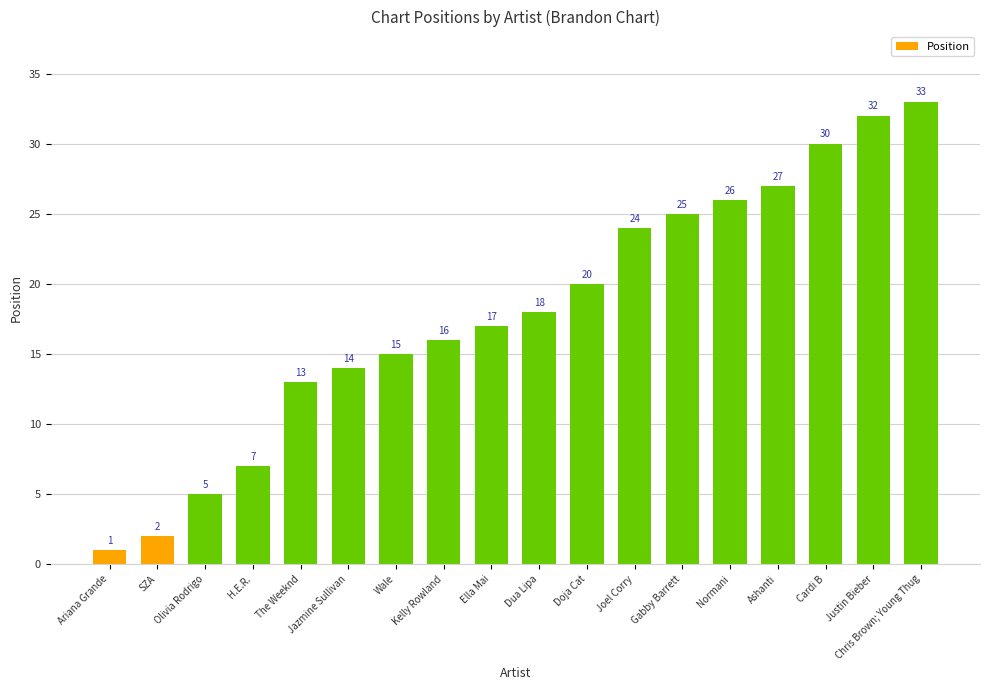

Rank the categories by value from highest to lowest.

Chris Brown; Young Thug, Justin Bieber, Cardi B, Ashanti, Normani, Gabby Barrett, Joel Corry, Doja Cat, Dua Lipa, Ella Mai, Kelly Rowland, Wale, Jazmine Sullivan, The Weeknd, H.E.R., Olivia Rodrigo, SZA, Ariana Grande